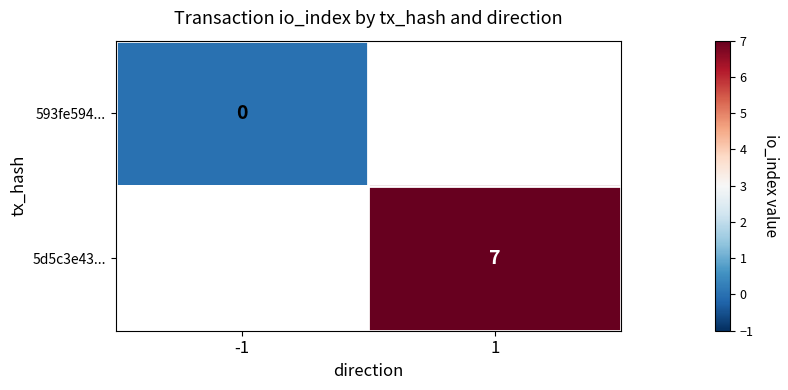

At which category does the chart reach its minimum across all series?

-1